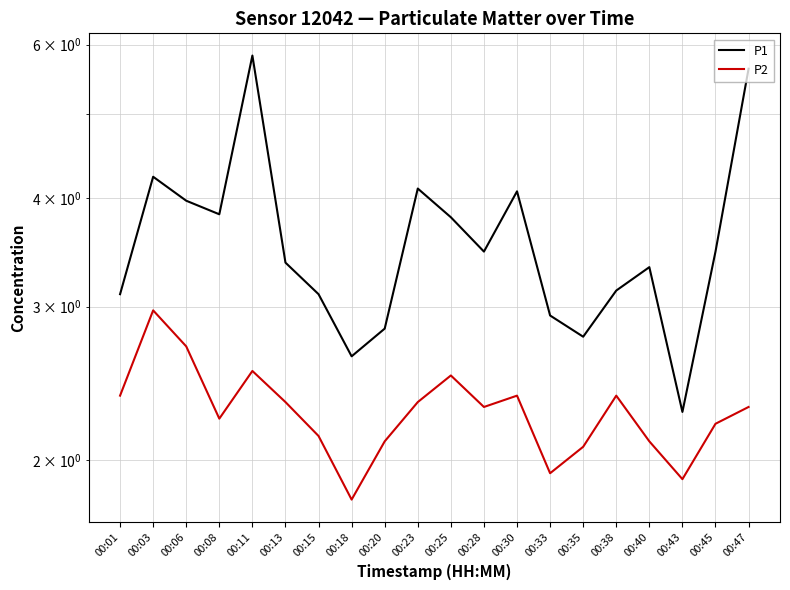

At which label does P1 reach its minimum?

00:43